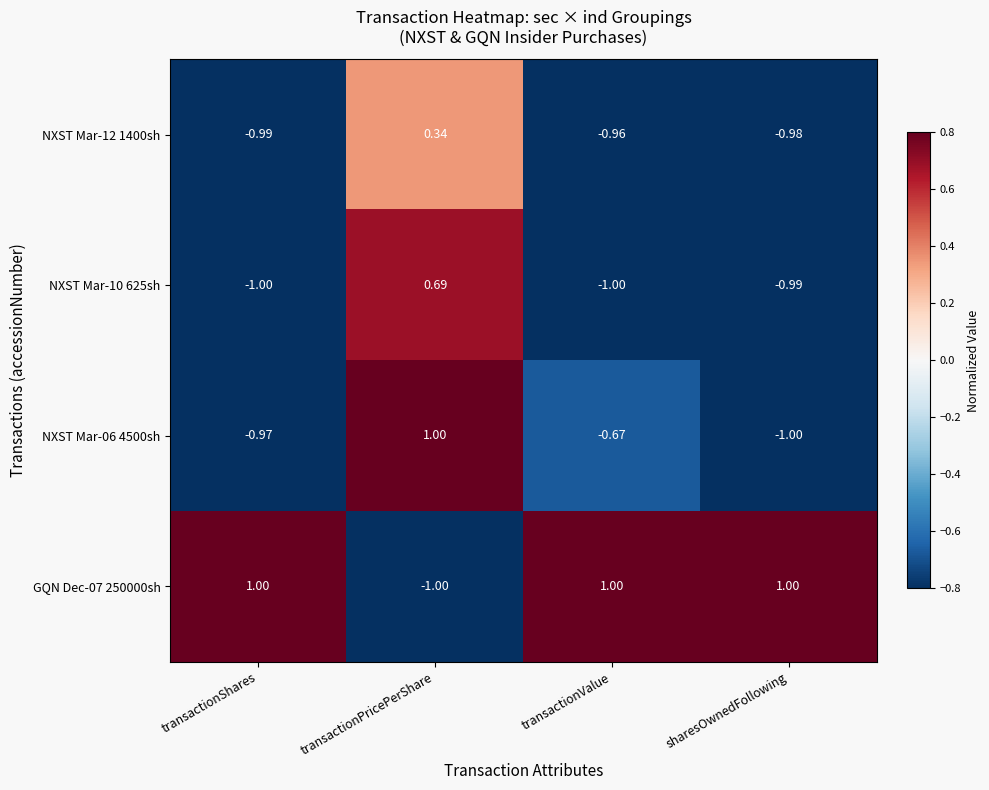

How many categories are shown in the chart?

4